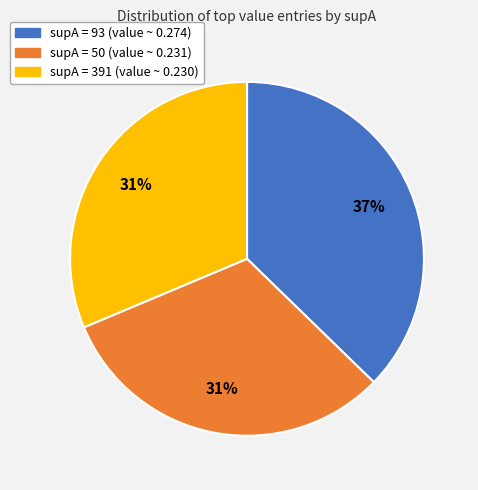

To the nearest percent, what is the average slice percentage?

33%